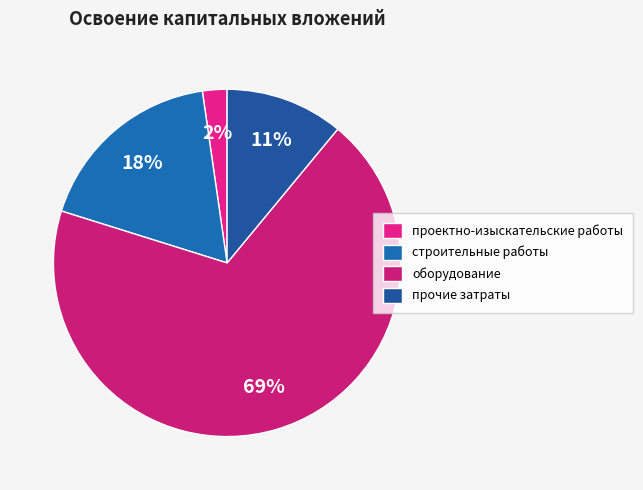

Which slice is the smallest?

проектно-изыскательские работы